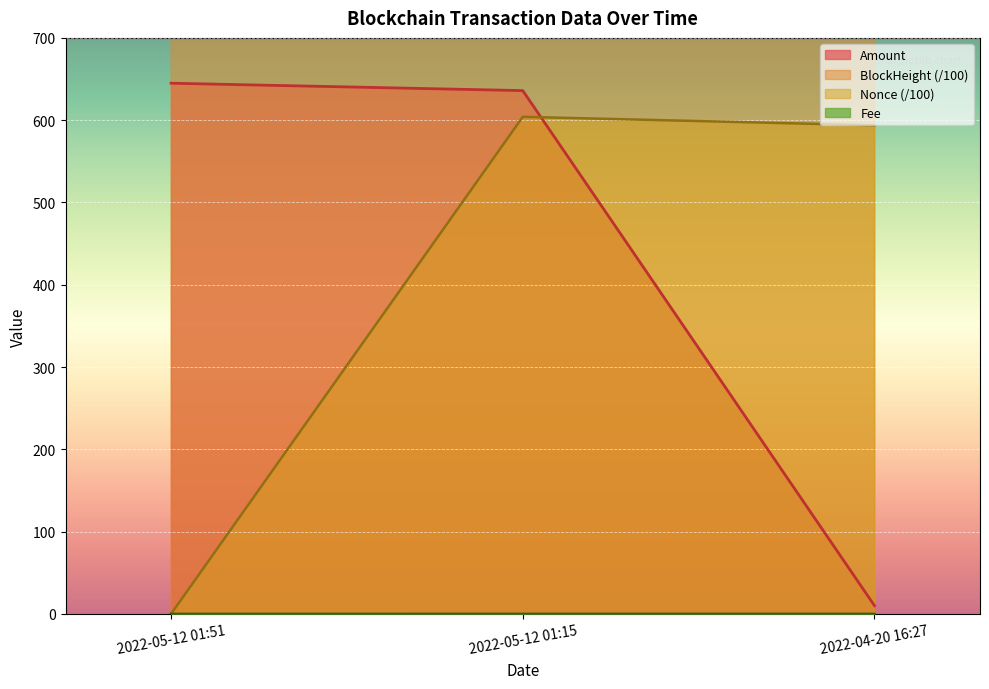

How many data points in Nonce are less than 593?

1